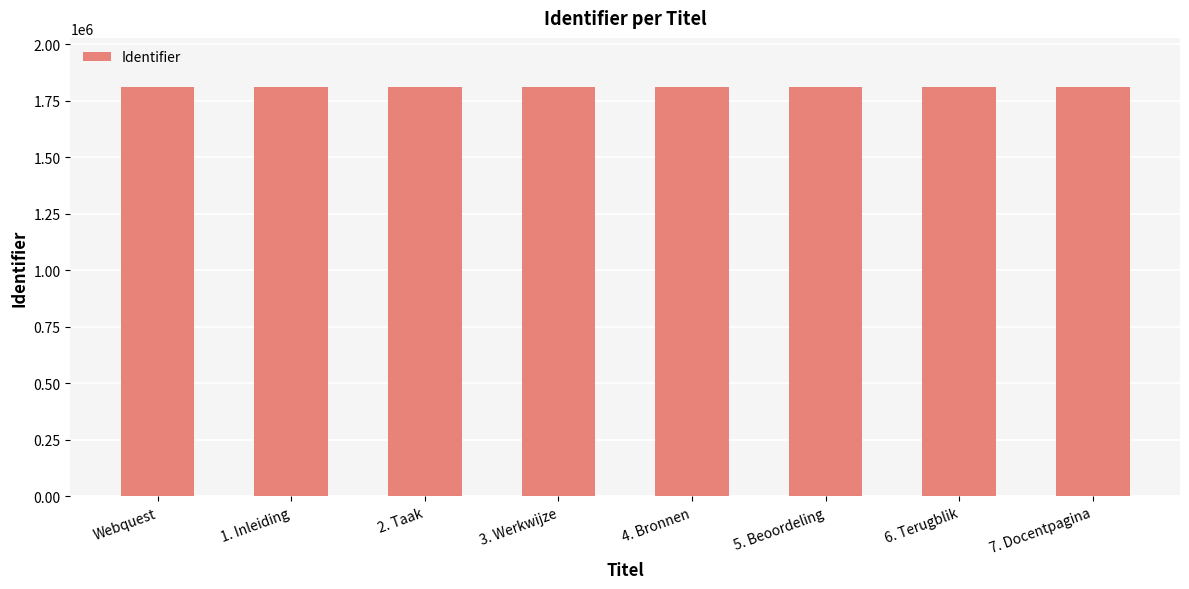

The value at 7. Docentpagina is 382244. True or false?

False